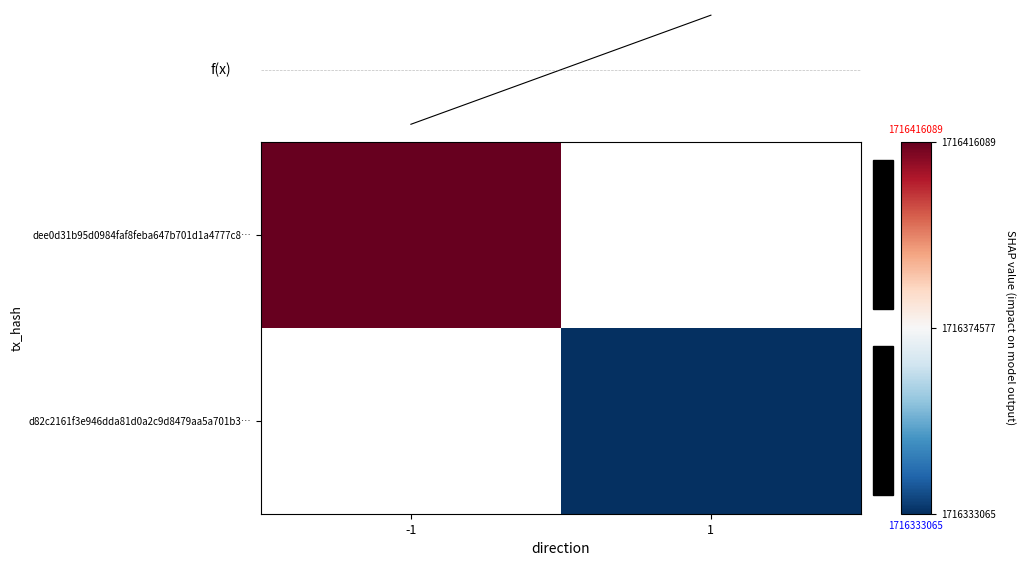

Rank the series at 1 from lowest to highest value.

dee0d31b95d0984faf8feba647b701d1a4777c8…, d82c2161f3e946dda81d0a2c9d8479aa5a701b3…, f(x)